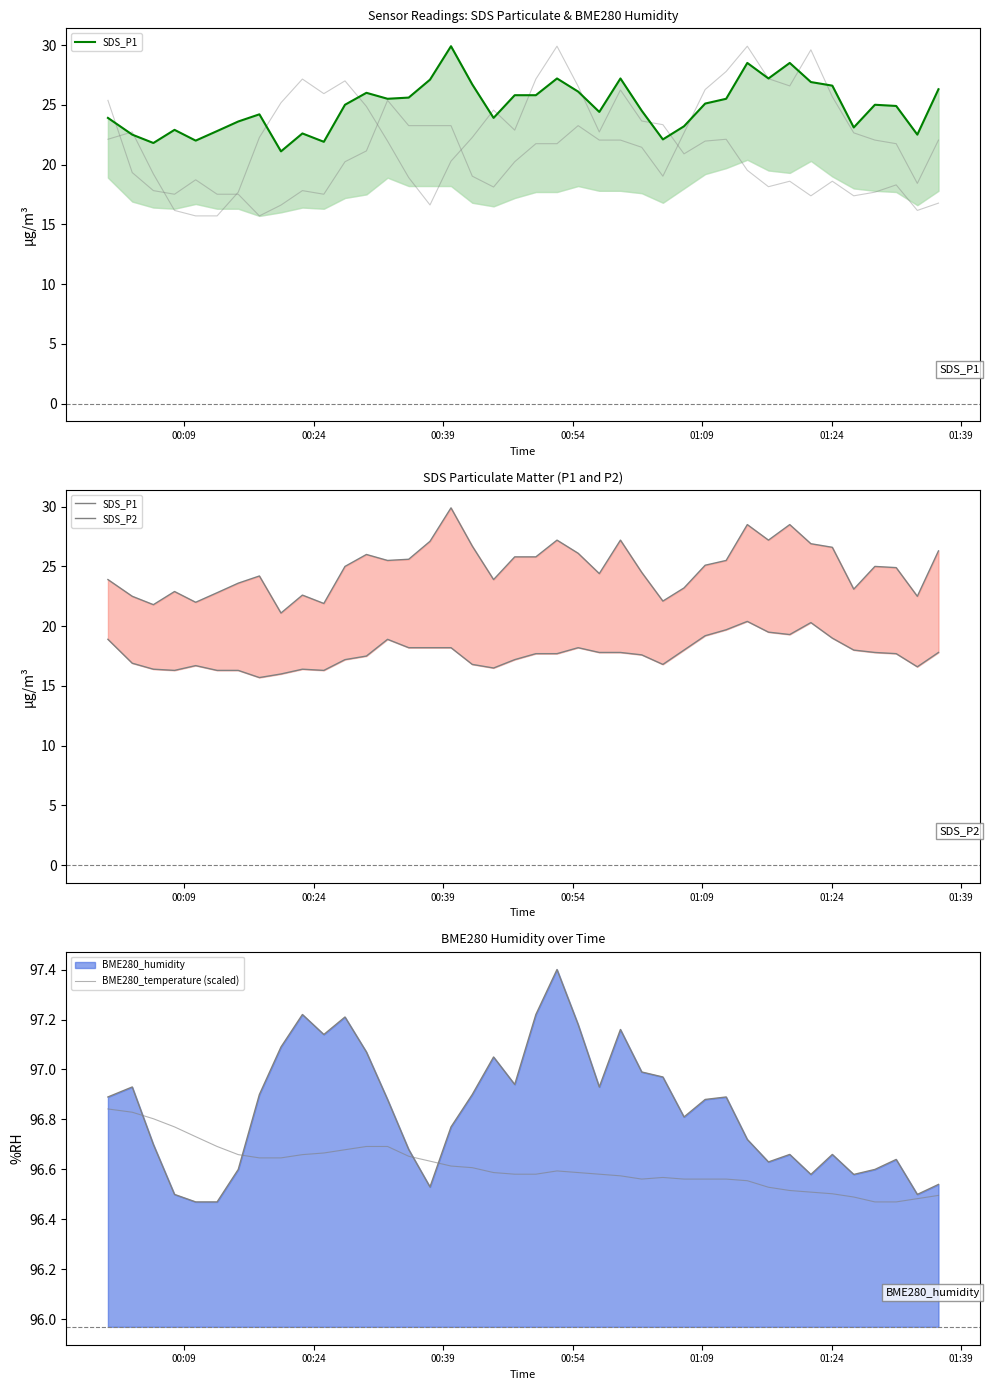

What is the difference between the second highest and second lowest values in the SDS_P2 series?

4.3